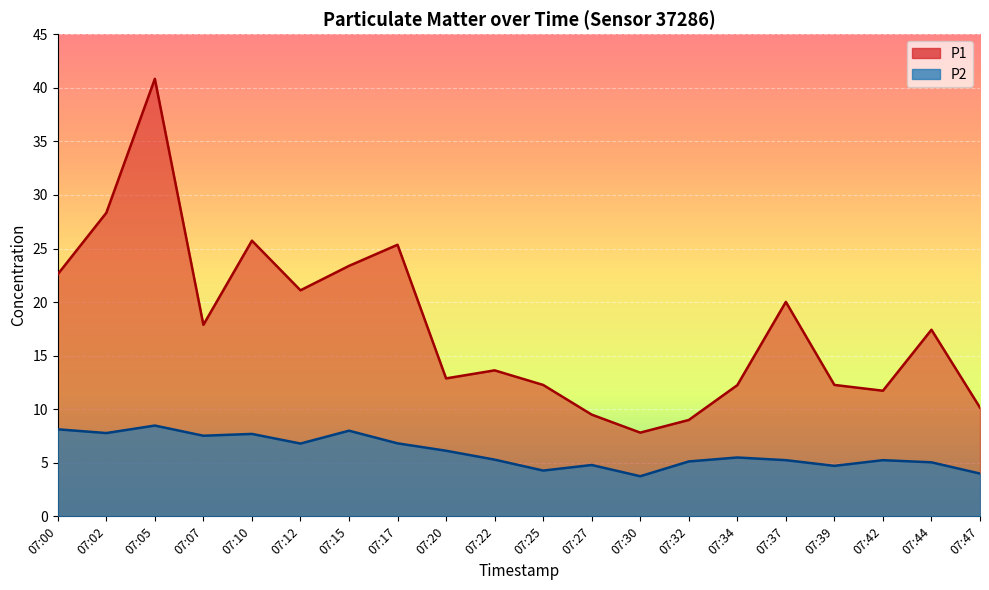

True or false: P2 and P1 intersect in this chart.

False